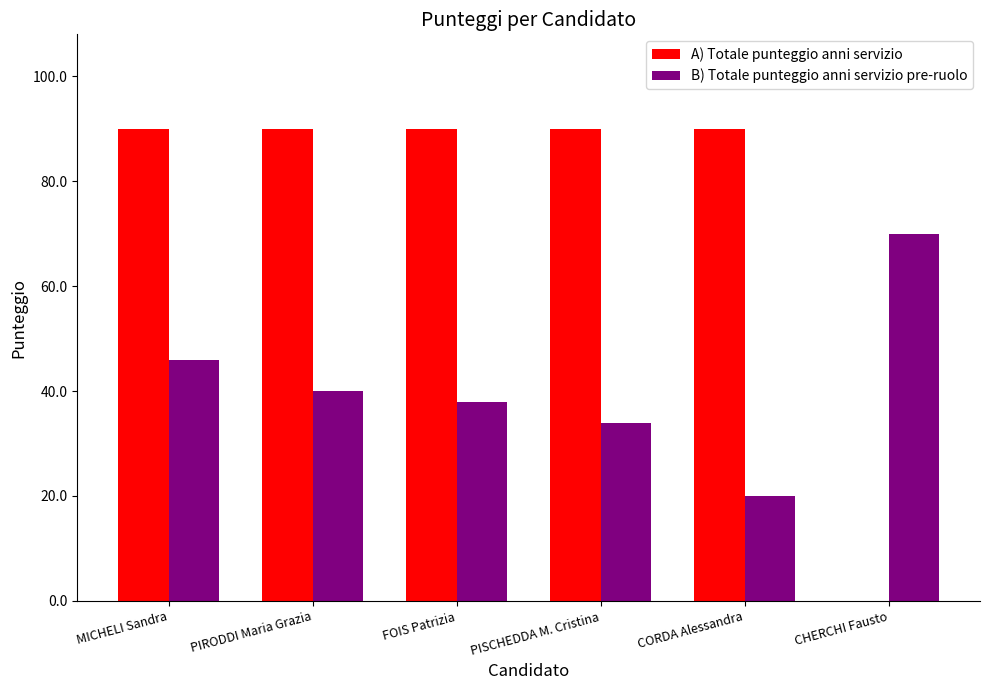

What is the sum of all A) Totale punteggio anni servizio values?

450